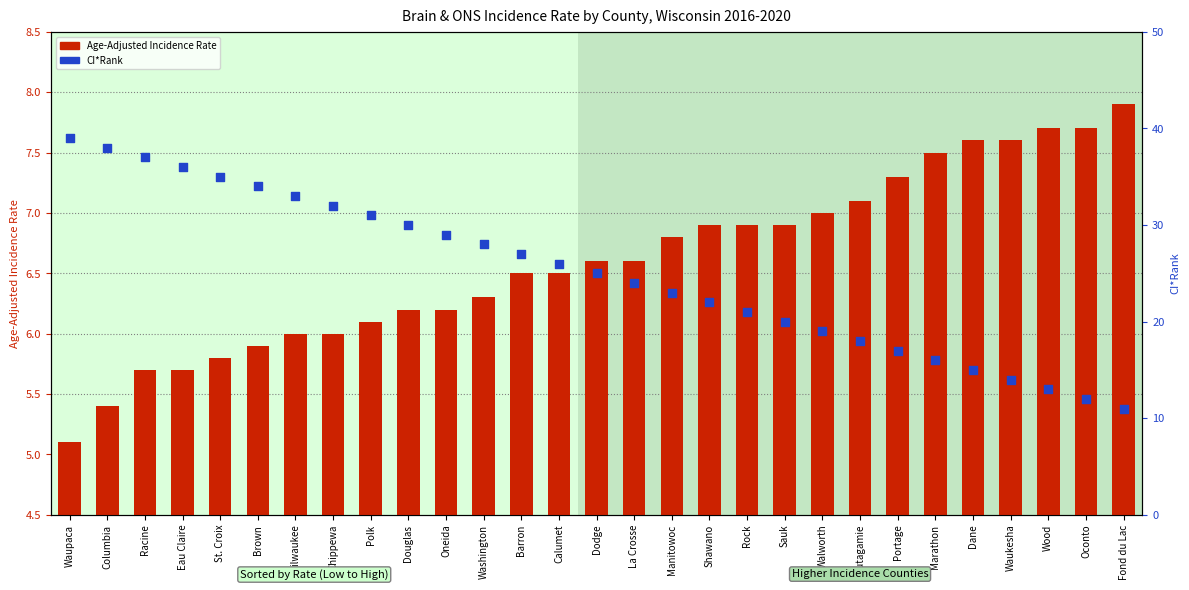

Which series has the widest spread of Y values?

CI*Rank